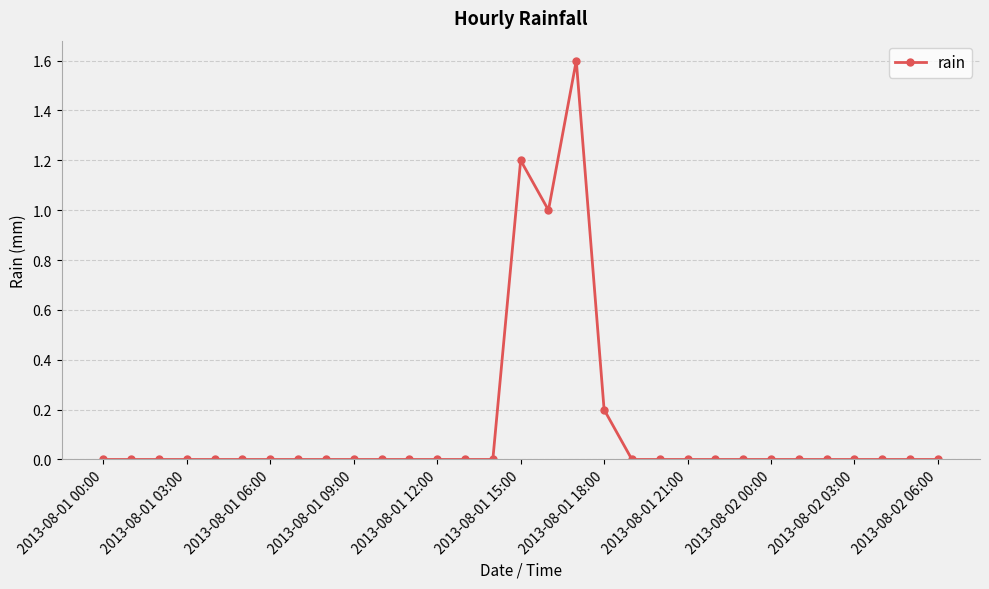

What is the difference between the second highest and second lowest values?

1.2